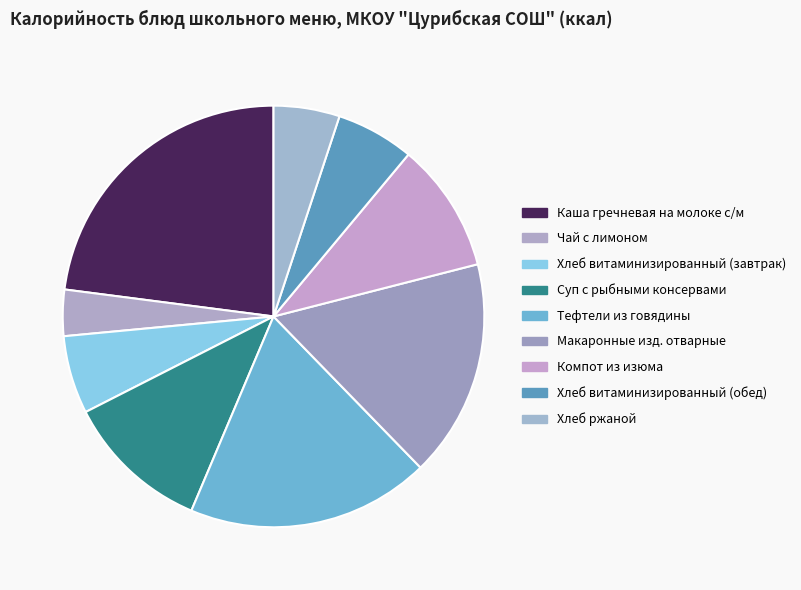

How many segments does this pie chart have?

9